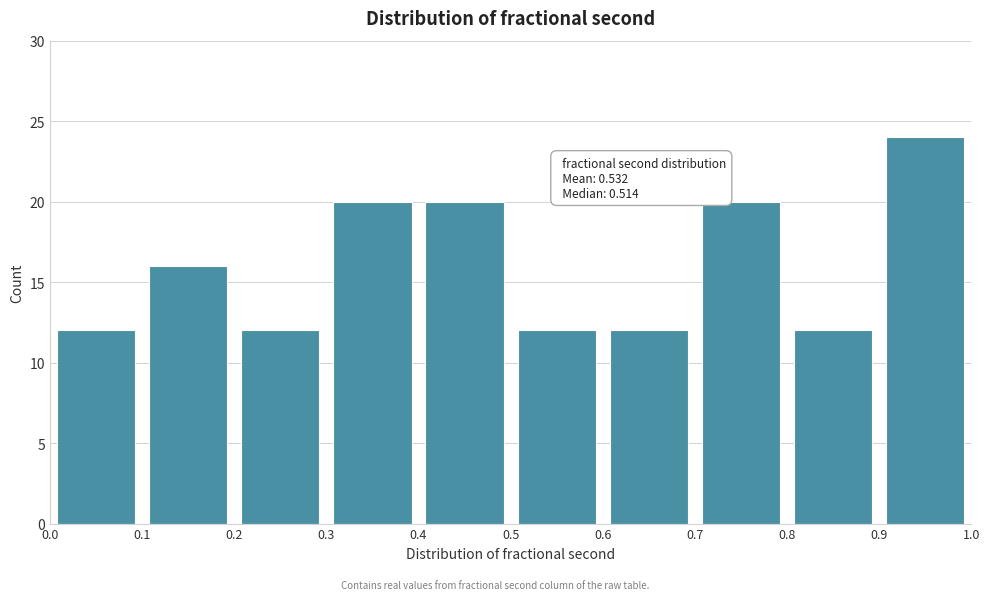

Which range on the x-axis has the tallest bar?

0.9 to 1.0